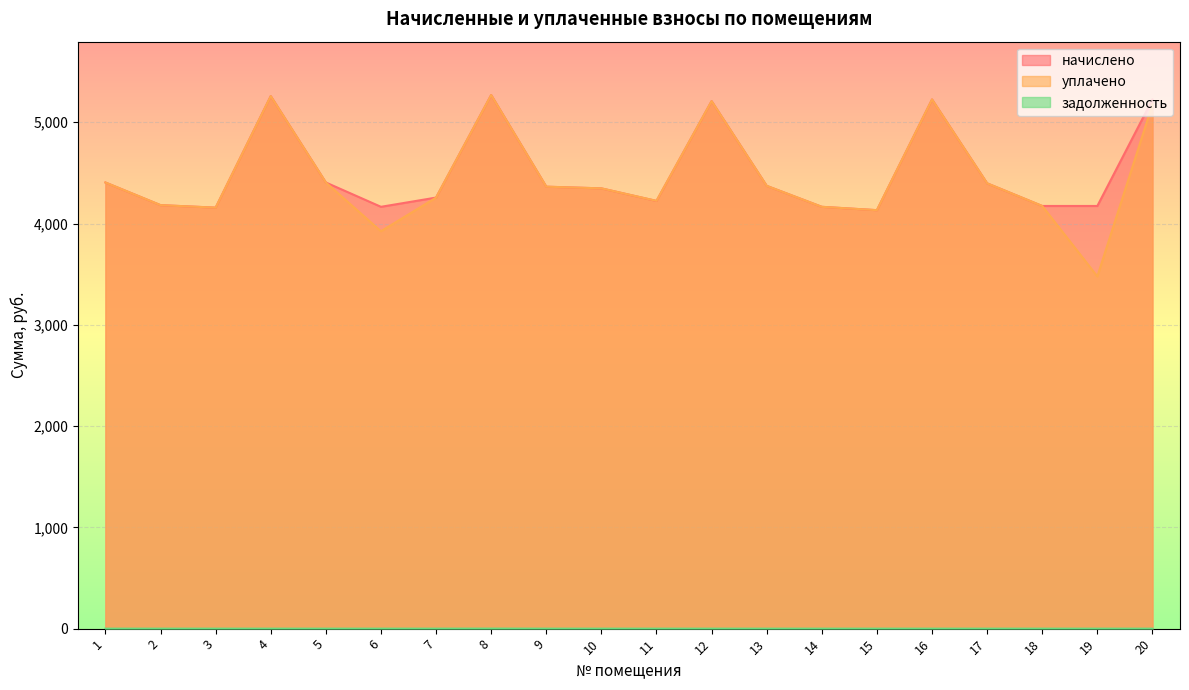

Reading left to right, what are all the values shown in this chart?

начислено: 1=4405.0	2=4181.4	3=4156.6	4=5257.8	5=4405.0	6=4164.8	7=4255.9	8=5268.5	9=4363.6	10=4347.0	11=4222.8	12=5208.1	13=4371.8	14=4164.8	15=4131.7	16=5224.8	17=4396.7	18=4173.1	19=4173.1	20=5224.7
уплачено: 1=4405.0	2=4181.4	3=4156.6	4=5257.8	5=4405.0	6=3923.6	7=4255.9	8=5268.5	9=4363.6	10=4347.0	11=4223.6	12=5208.1	13=4371.8	14=4164.8	15=4131.7	16=5224.8	17=4396.7	18=4173.1	19=3477.6	20=5175.4
задолженность: 1=0.0	2=0.0	3=0.0	4=0.0	5=0.0	6=0.0	7=0.0	8=0.5	9=0.0	10=0.0	11=0.0	12=0.0	13=0.0	14=0.0	15=0.0	16=0.0	17=0.0	18=0.0	19=0.0	20=0.0